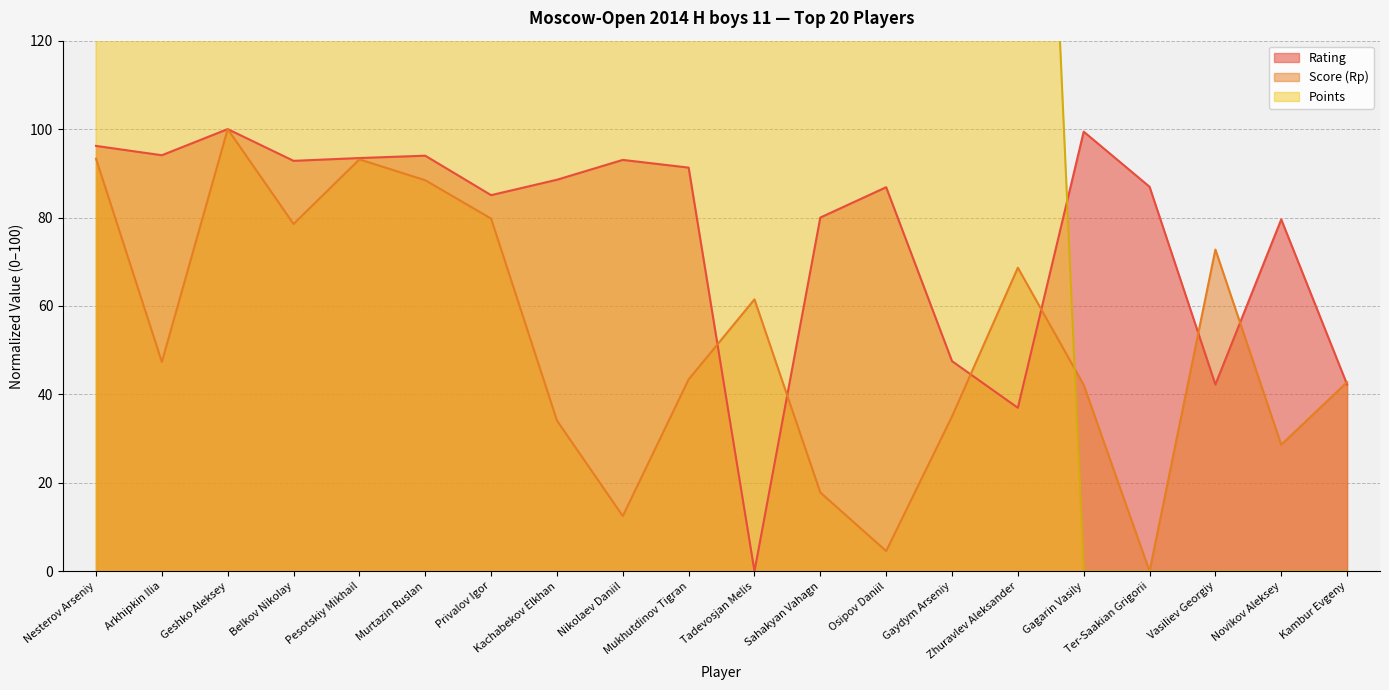

Reading left to right, list all the values displayed in this chart.

Rating: 96.2	94.1	100.0	92.8	93.5	94.0	85.1	88.5	93.0	91.3	0.0	80.0	86.9	47.5	37.0	99.4	87.0	42.2	79.6	42.2
Score (Rp): 93.3	47.3	100.0	78.5	93.2	88.4	79.8	34.1	12.5	43.4	61.5	17.8	4.6	35.0	68.6	42.2	0.0	72.8	28.6	42.8
Points: 1000.0	1000.0	1000.0	666.7	666.7	666.7	666.7	666.7	666.7	333.3	333.3	333.3	333.3	333.3	333.3	0.0	0.0	0.0	0.0	0.0